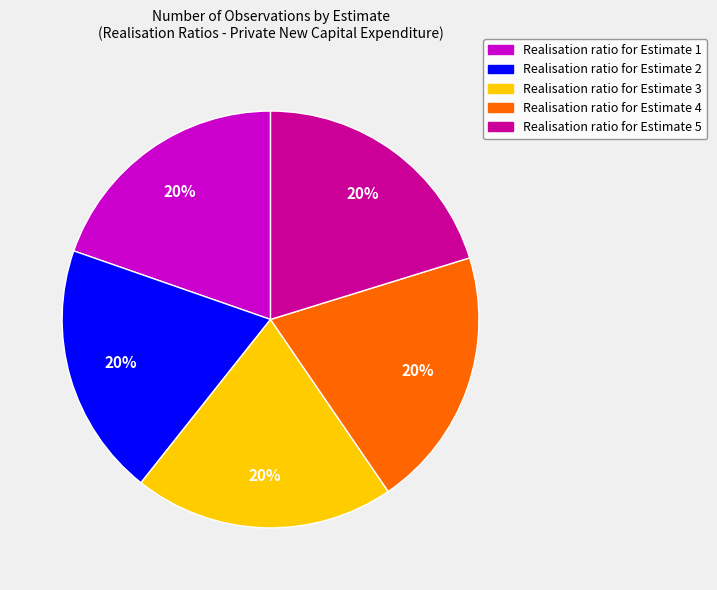

What percentage is the Realisation ratio for Estimate 2 slice, to the nearest percent?

20%